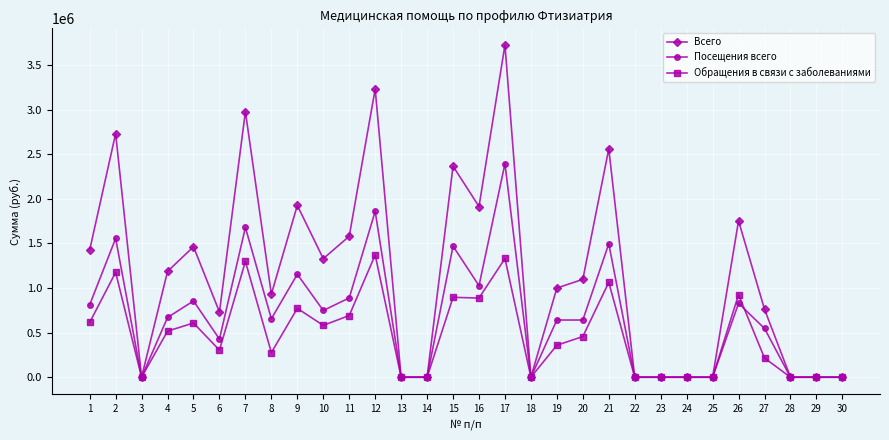

The Всего series shows 472236.4 at 20. True or false?

False